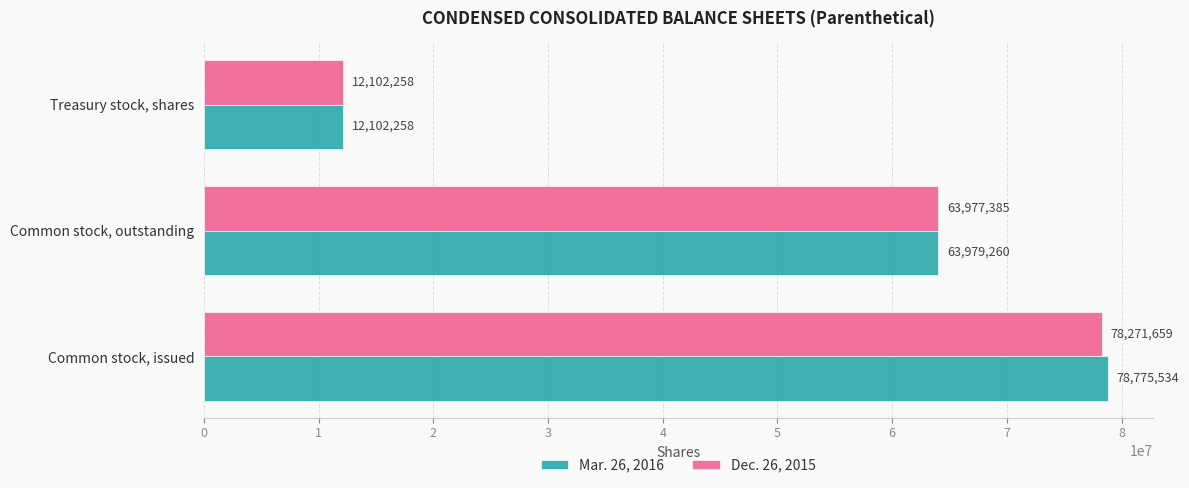

Which series has the largest total across all categories?

Mar. 26, 2016